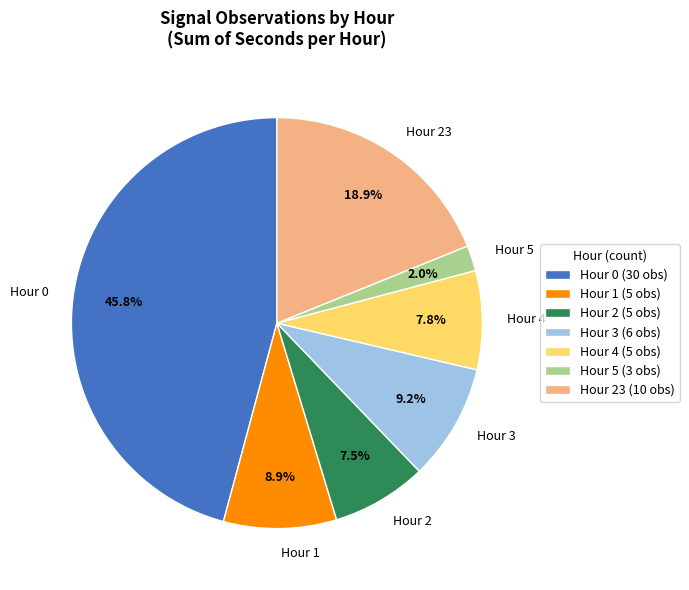

What portion of the pie excludes Hour 5?

98.0%